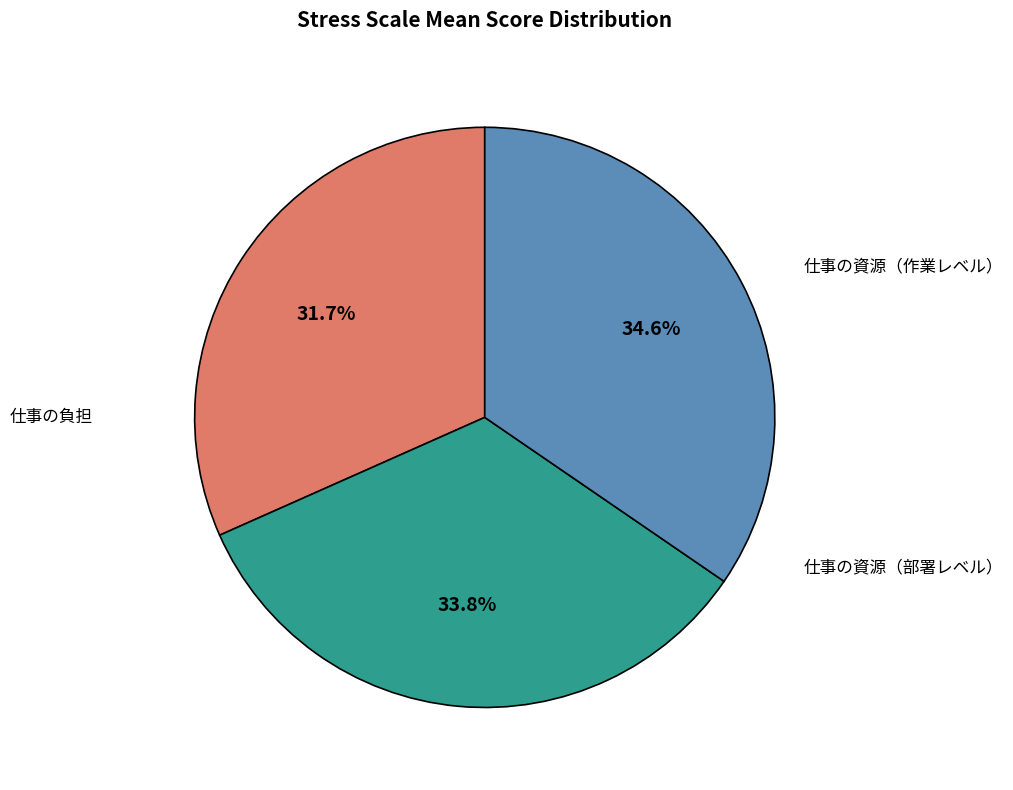

Is there any slice that represents more than half of the pie?

No